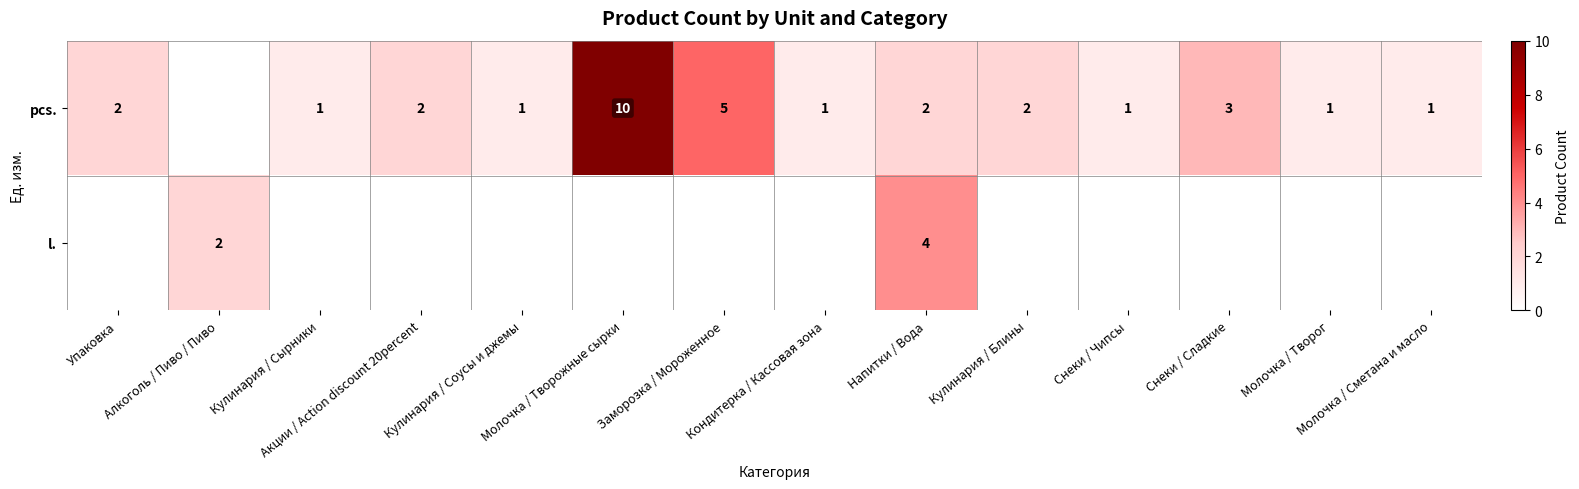

At which category is the sum across all series the highest?

Молочка / Творожные сырки